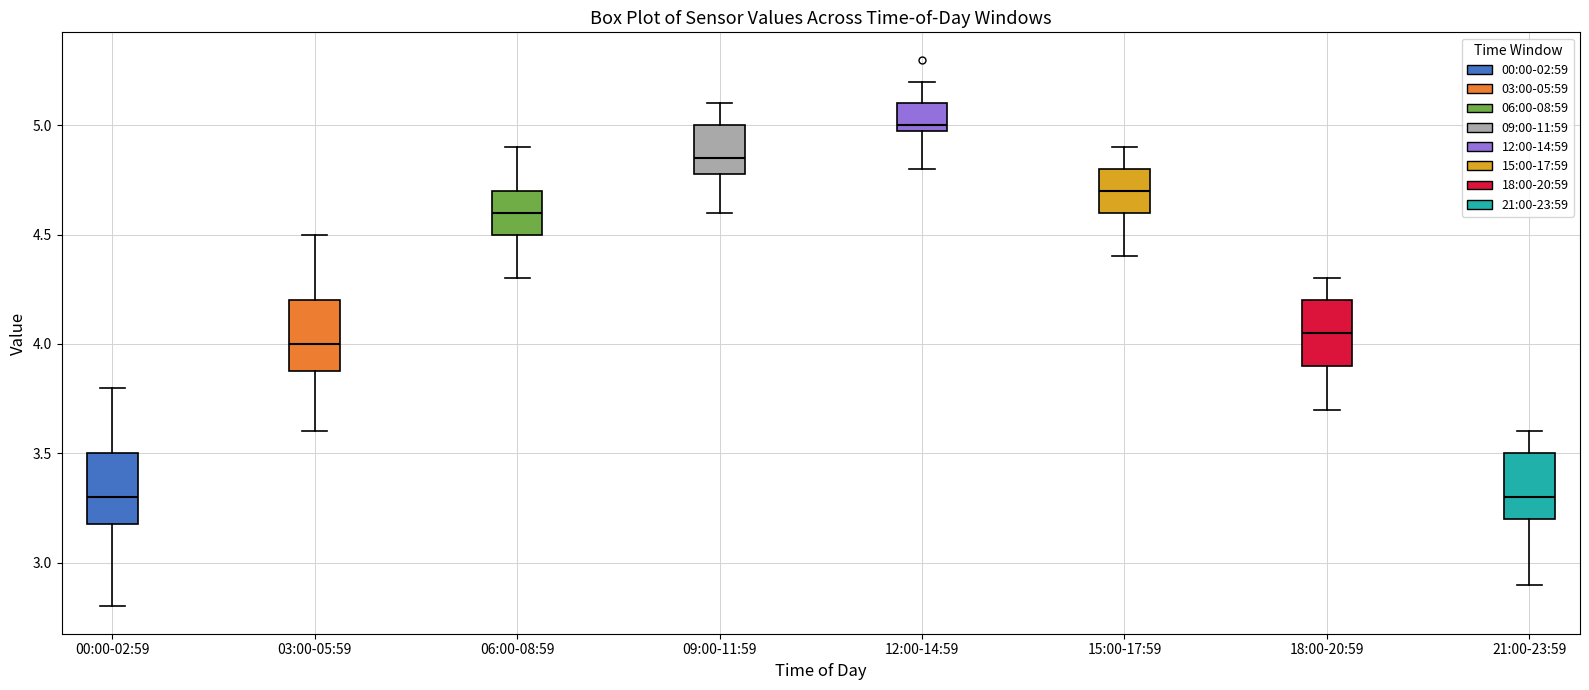

Where does the lower whisker of the box for 18:00-20:59 end on the y-axis? The values are not printed on the chart, so give them approximately, as read against the axis.

3.70